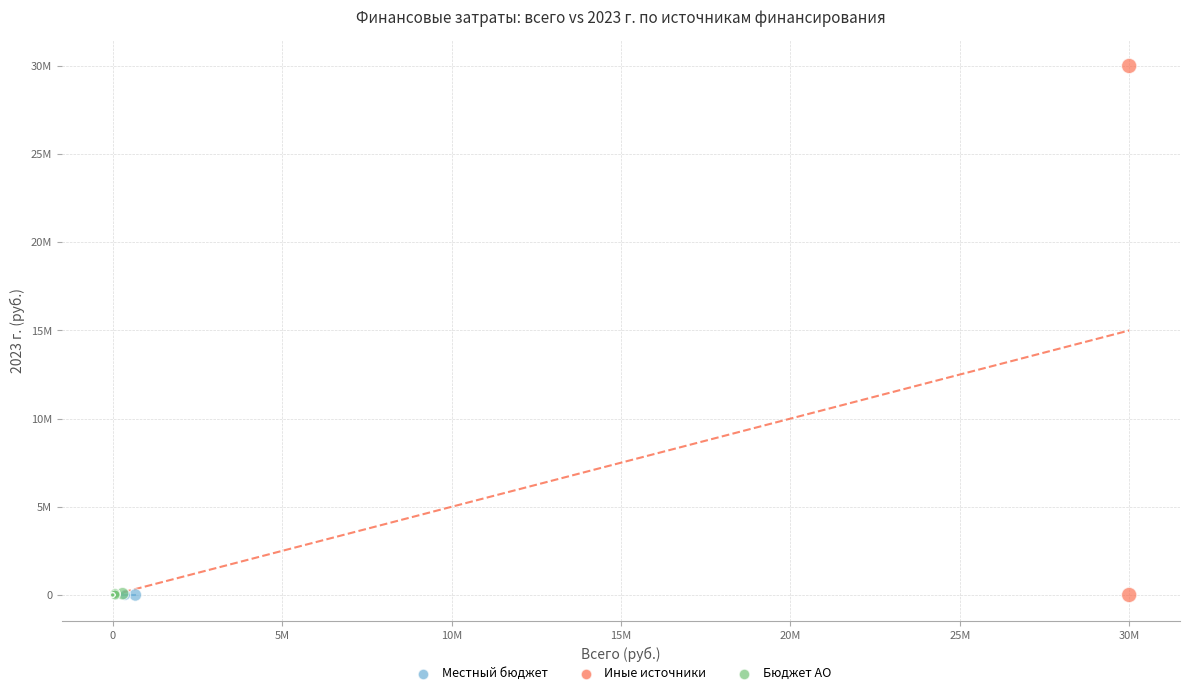

What are all the series names shown in the legend?

Местный бюджет, Иные источники, Бюджет АО